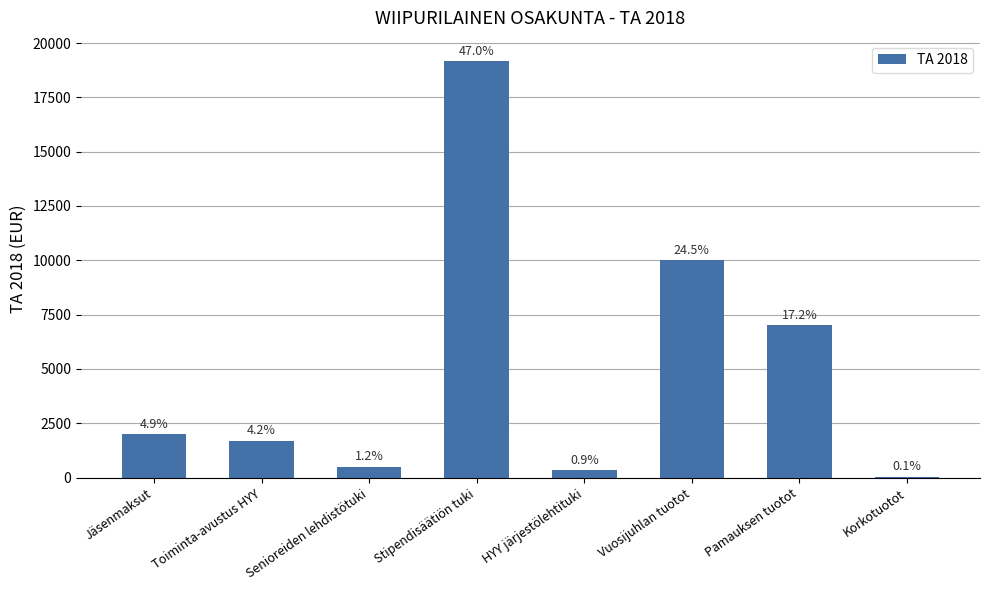

What is the change in value from Senioreiden lehdistötuki to Vuosijuhlan tuotot?

+9500